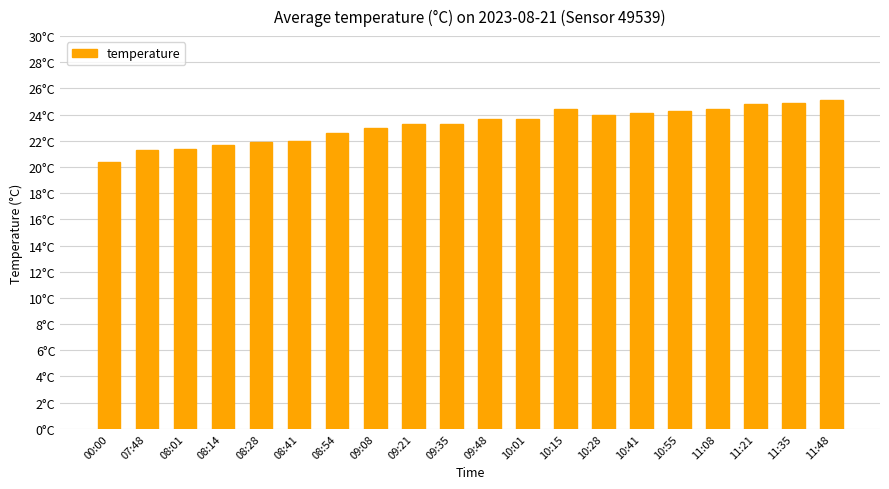

Are the bars horizontal?

No